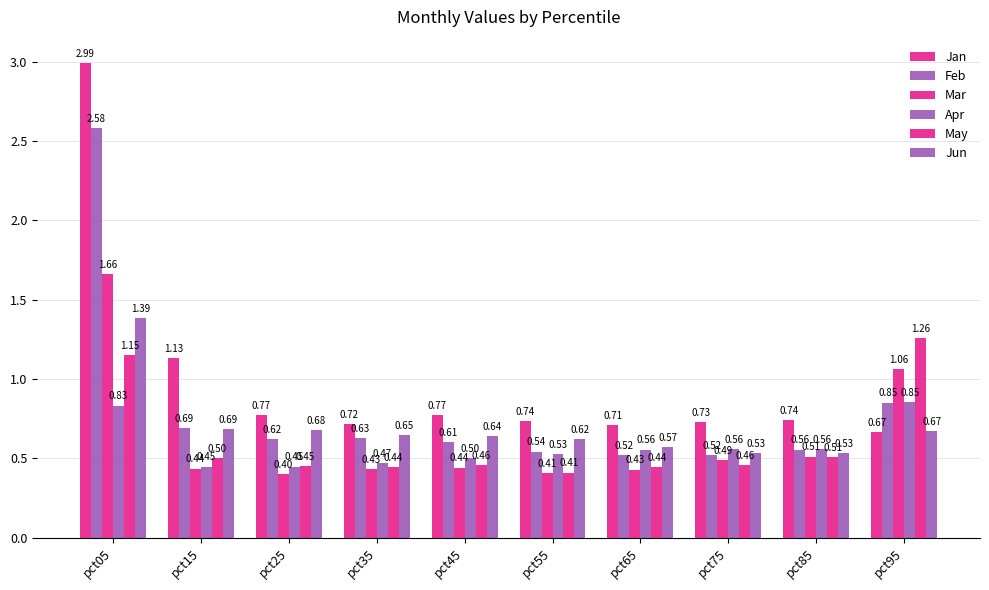

Is it true that Jan equals 1.5 at pct15?

False